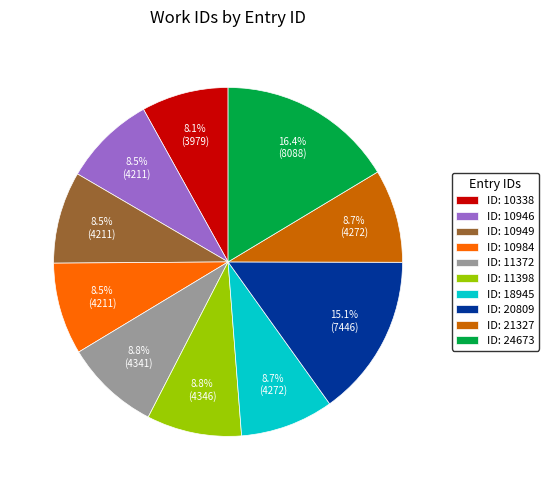

Is ID: 21327 the majority of the pie?

No